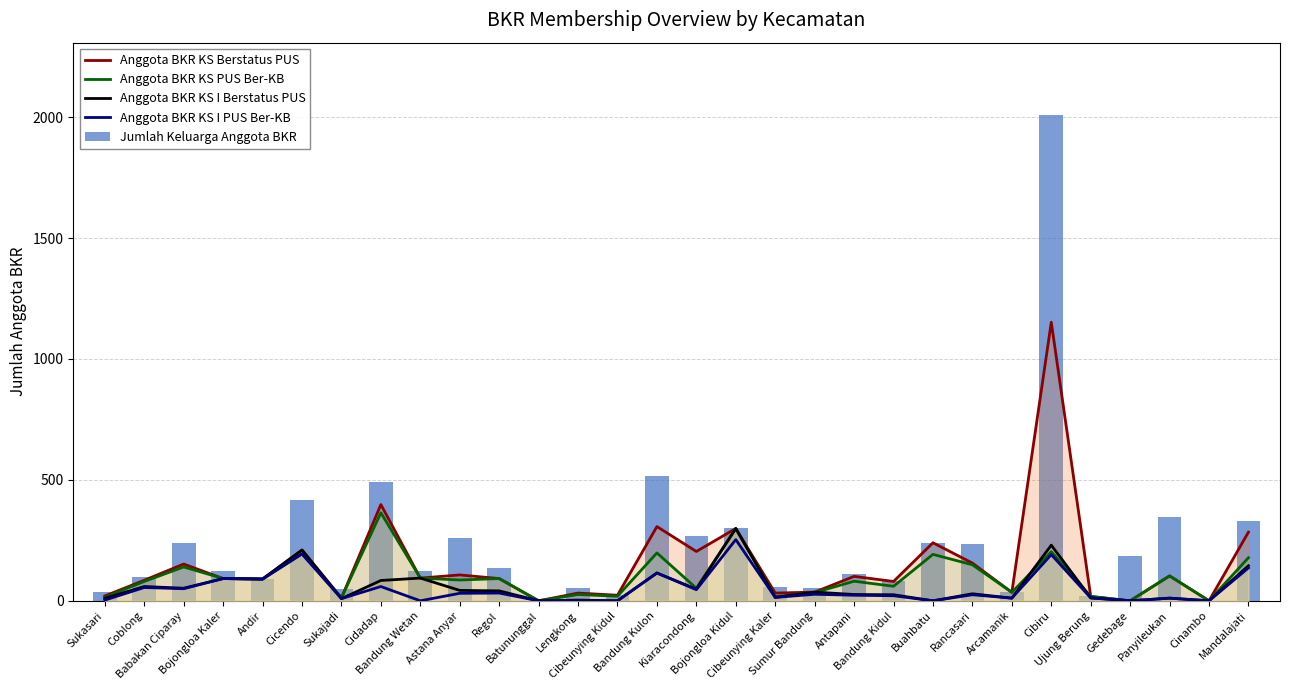

Reading left to right, list all the values displayed in this chart.

Anggota BKR KS Berstatus PUS: Sukasari=20	Coblong=85	Babakan Ciparay=152	Bojongloa Kaler=92	Andir=90	Cicendo=210	Sukajadi=12	Cidadap=398	Bandung Wetan=94	Astana Anyar=107	Regol=92	Batununggal=0	Lengkong=32	Cibeunying Kidul=23	Bandung Kulon=307	Kiaracondong=204	Bojongloa Kidul=299	Cibeunying Kaler=32	Sumur Bandung=36	Antapani=101	Bandung Kidul=80	Buahbatu=240	Rancasari=156	Arcamanik=35	Cibiru=1152	Ujung Berung=18	Gedebage=0	Panyileukan=103	Cinambo=0	Mandalajati=284
Anggota BKR KS PUS Ber-KB: Sukasari=14	Coblong=80	Babakan Ciparay=140	Bojongloa Kaler=92	Andir=90	Cicendo=194	Sukajadi=12	Cidadap=364	Bandung Wetan=94	Astana Anyar=86	Regol=92	Batununggal=0	Lengkong=26	Cibeunying Kidul=19	Bandung Kulon=198	Kiaracondong=52	Bojongloa Kidul=299	Cibeunying Kaler=17	Sumur Bandung=34	Antapani=81	Bandung Kidul=60	Buahbatu=192	Rancasari=149	Arcamanik=35	Cibiru=203	Ujung Berung=18	Gedebage=0	Panyileukan=103	Cinambo=0	Mandalajati=178
Anggota BKR KS I Berstatus PUS: Sukasari=10	Coblong=59	Babakan Ciparay=52	Bojongloa Kaler=92	Andir=90	Cicendo=210	Sukajadi=9	Cidadap=84	Bandung Wetan=94	Astana Anyar=43	Regol=41	Batununggal=0	Lengkong=3	Cibeunying Kidul=0	Bandung Kulon=115	Kiaracondong=48	Bojongloa Kidul=299	Cibeunying Kaler=14	Sumur Bandung=36	Antapani=26	Bandung Kidul=25	Buahbatu=0	Rancasari=29	Arcamanik=11	Cibiru=230	Ujung Berung=12	Gedebage=0	Panyileukan=11	Cinambo=0	Mandalajati=145
Anggota BKR KS I PUS Ber-KB: Sukasari=3	Coblong=55	Babakan Ciparay=50	Bojongloa Kaler=92	Andir=90	Cicendo=194	Sukajadi=9	Cidadap=59	Bandung Wetan=0	Astana Anyar=31	Regol=32	Batununggal=0	Lengkong=1	Cibeunying Kidul=0	Bandung Kulon=115	Kiaracondong=46	Bojongloa Kidul=253	Cibeunying Kaler=14	Sumur Bandung=27	Antapani=23	Bandung Kidul=21	Buahbatu=0	Rancasari=25	Arcamanik=11	Cibiru=191	Ujung Berung=12	Gedebage=0	Panyileukan=11	Cinambo=0	Mandalajati=136
Jumlah Keluarga Anggota BKR: Sukasari=36	Coblong=100	Babakan Ciparay=240	Bojongloa Kaler=125	Andir=90	Cicendo=415	Sukajadi=50	Cidadap=493	Bandung Wetan=122	Astana Anyar=258	Regol=135	Batununggal=0	Lengkong=53	Cibeunying Kidul=26	Bandung Kulon=516	Kiaracondong=268	Bojongloa Kidul=299	Cibeunying Kaler=56	Sumur Bandung=54	Antapani=110	Bandung Kidul=80	Buahbatu=240	Rancasari=235	Arcamanik=35	Cibiru=2007	Ujung Berung=18	Gedebage=186	Panyileukan=348	Cinambo=0	Mandalajati=331